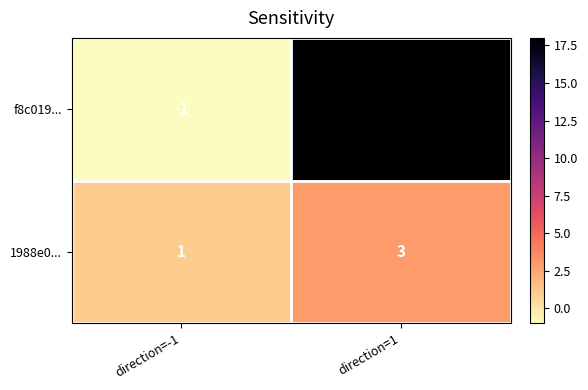

Where is f8c019... nearest to the value 8?

direction=-1